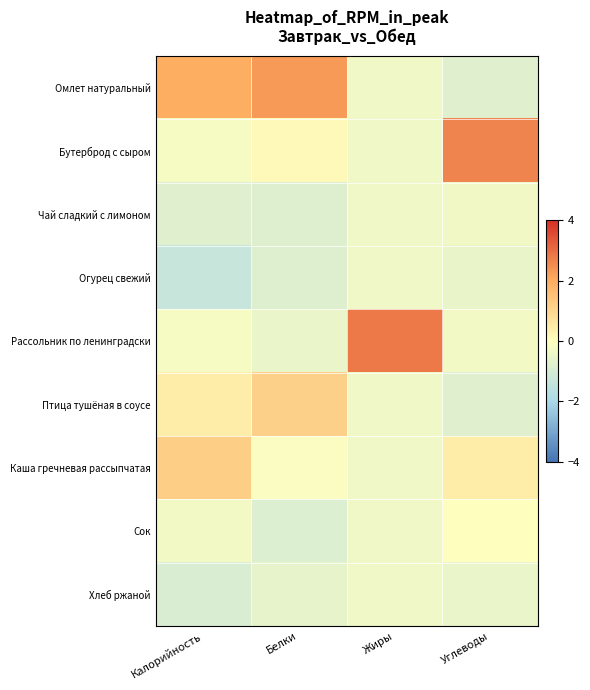

Which series has the widest spread of values?

Рассольник по ленинградски